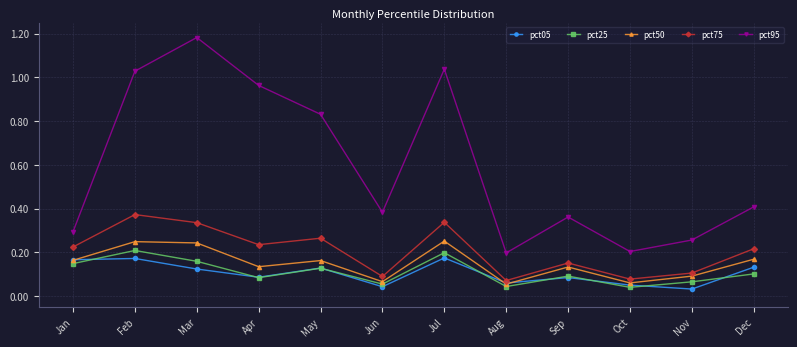

How many pct05 values are between 0 and 1?

12